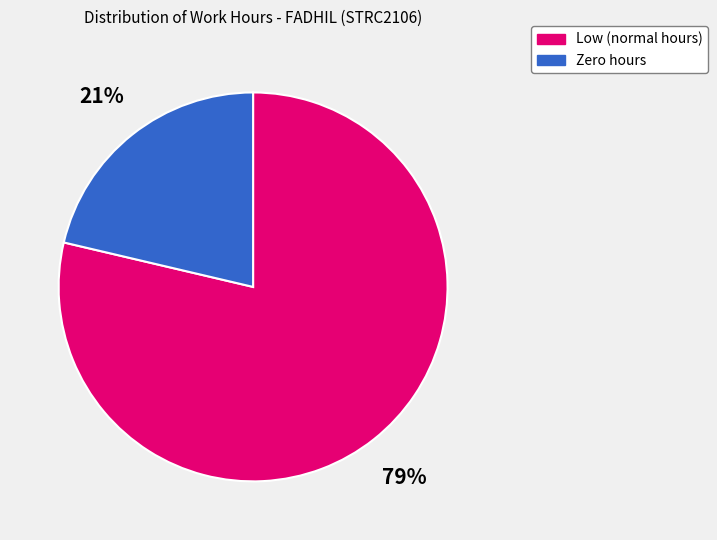

Does any single category account for the majority?

Yes